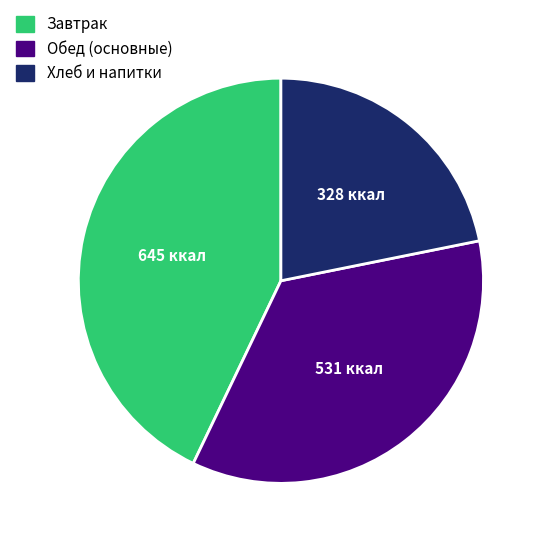

Is the sum of Завтрак and Обед (основные) greater than half?

Yes